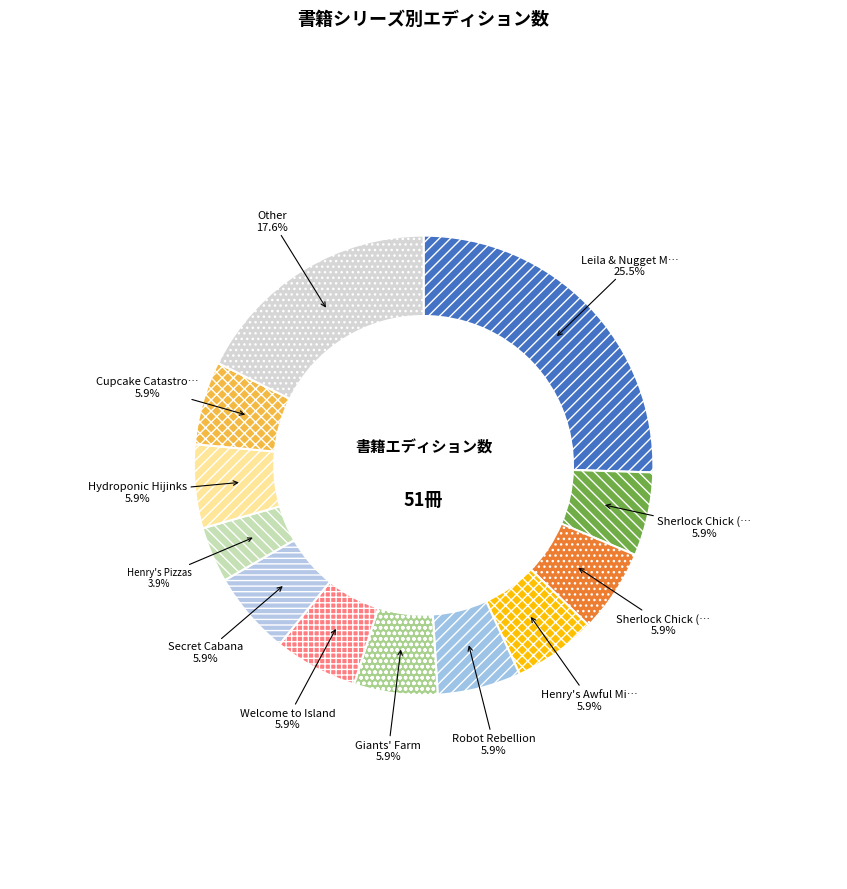

Count the number of slices in the pie.

12